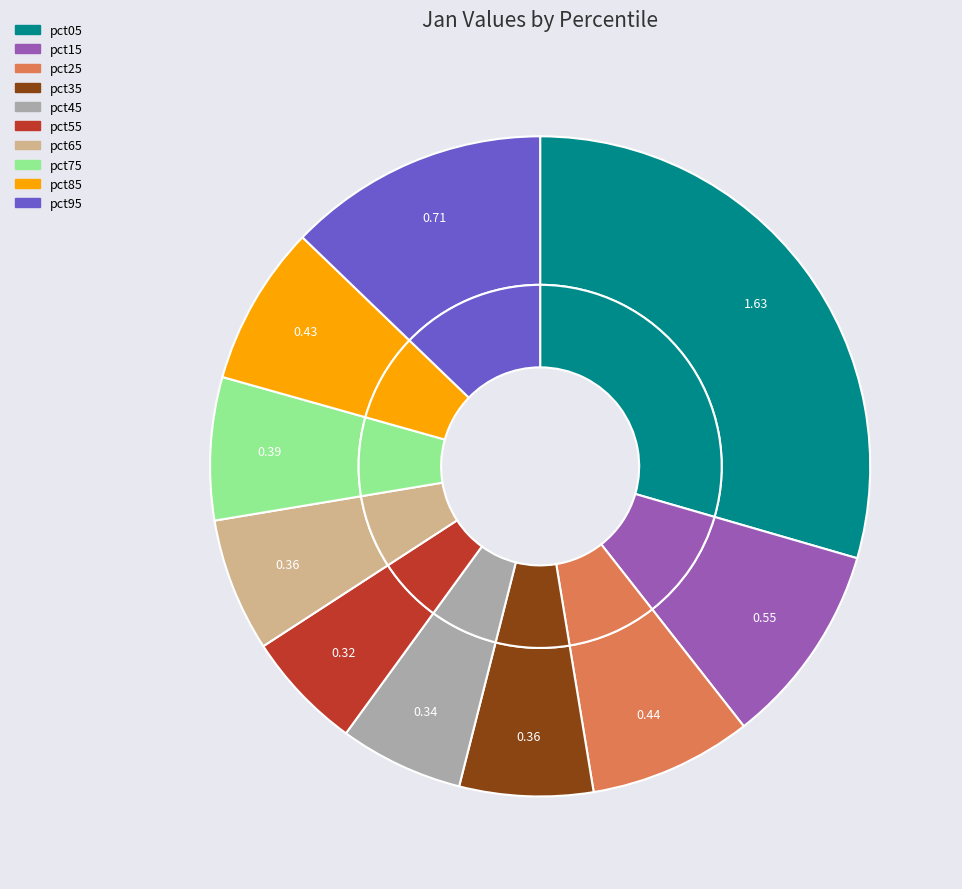

Is it true that pct55 is 1% of the pie?

False